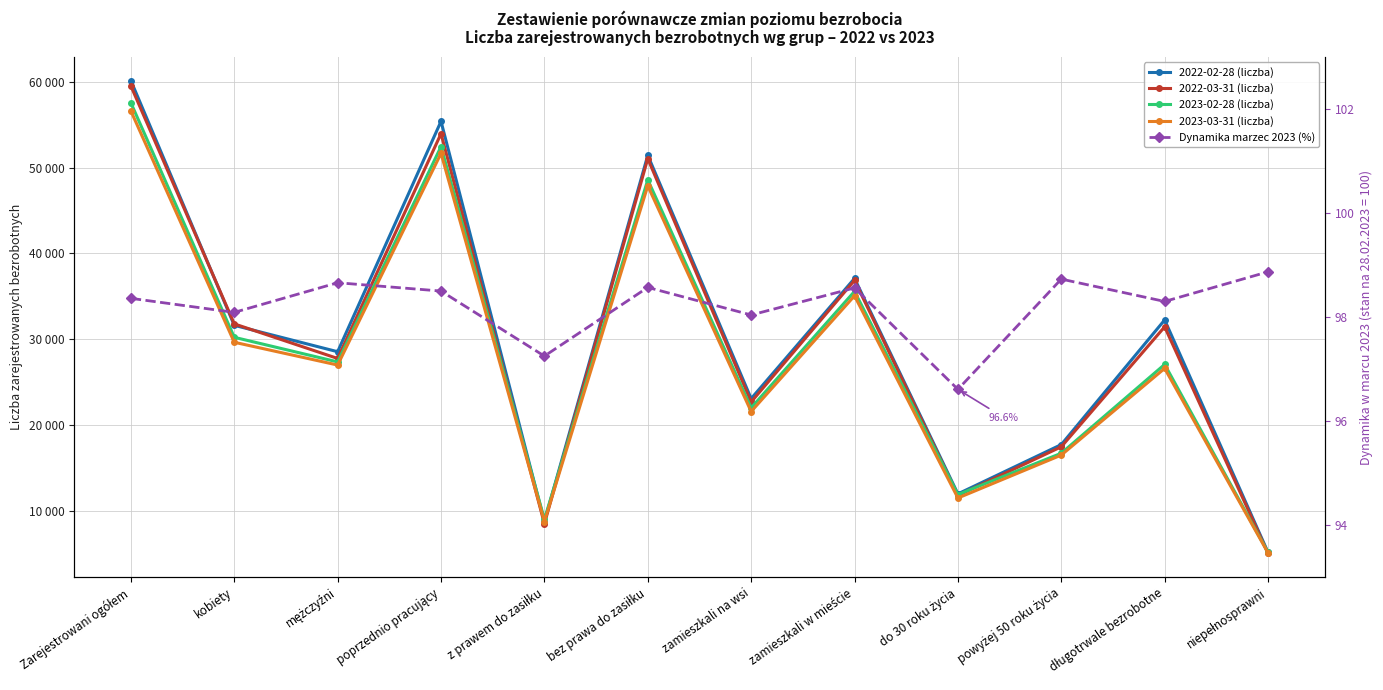

True or false: 2022-02-28 (liczba) and Dynamika marzec 2023 (%) cross at least once.

False